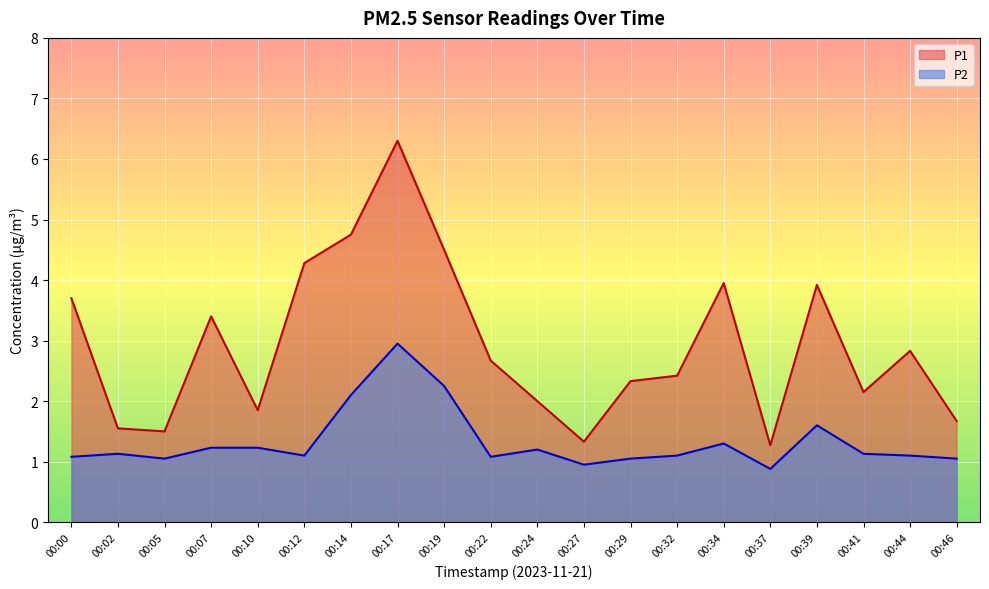

What is the spread (max minus min) of values at 00:14?

2.6